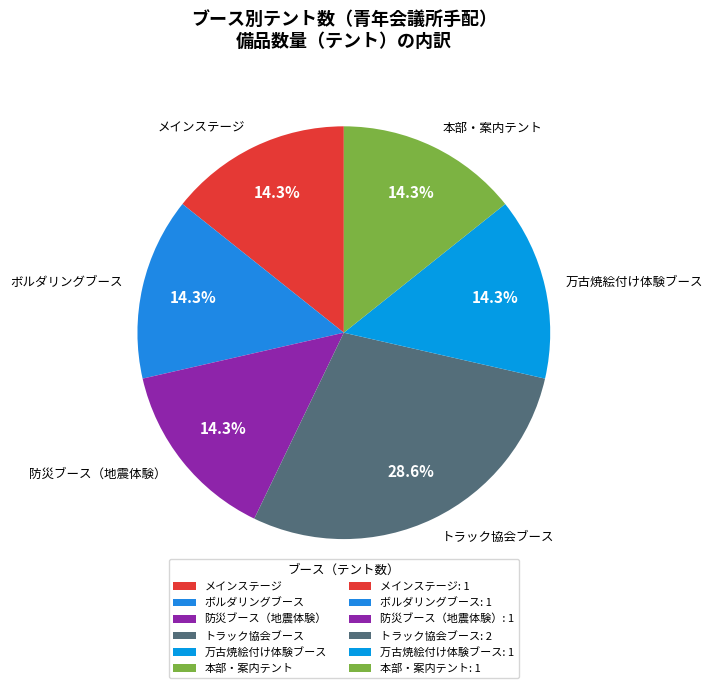

What is the largest slice in the pie chart?

トラック協会ブース